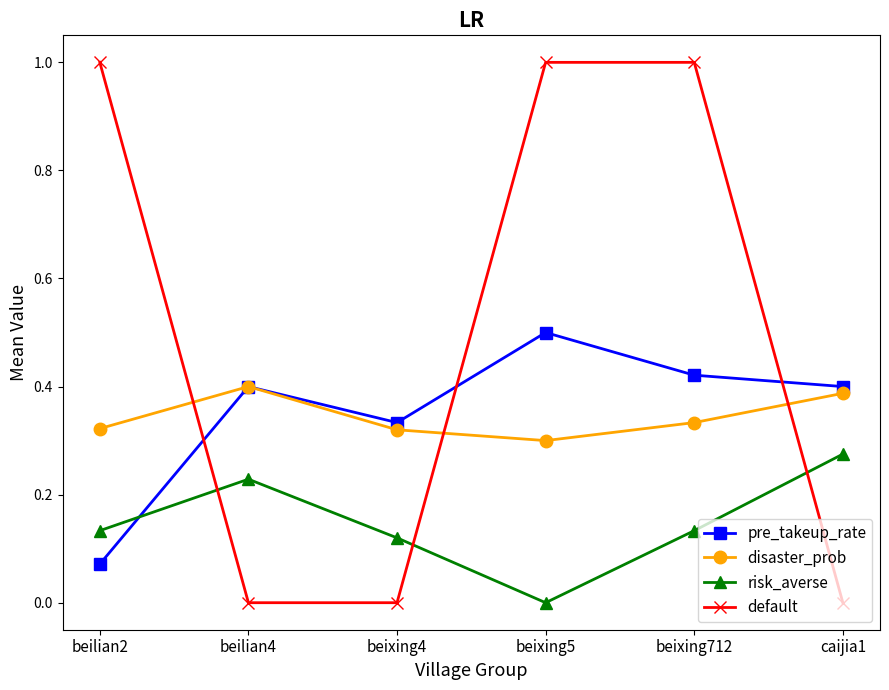

At which category does disaster_prob reach its first local peak?

beilian4